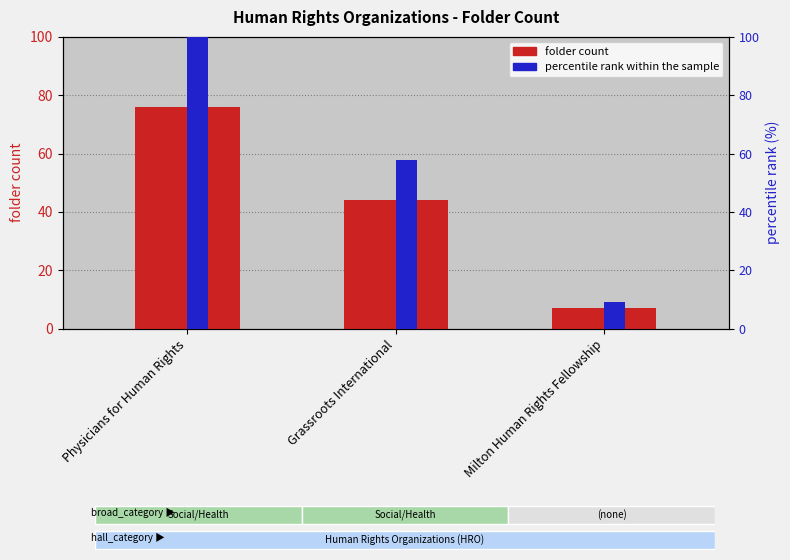

What are all the series names shown in the legend?

folder count, percentile rank within the sample